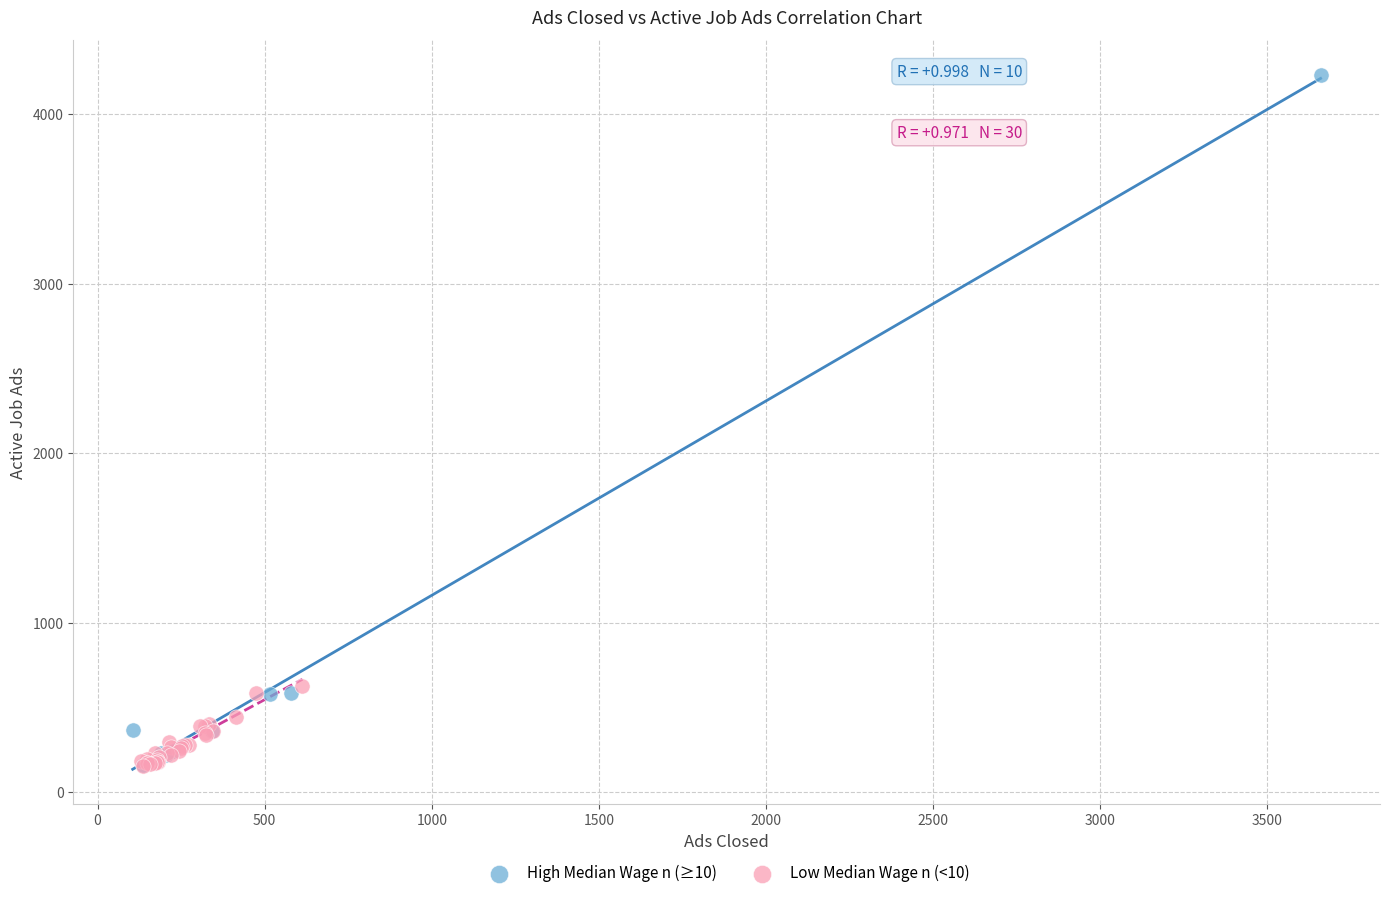

Which series contains the highest Y value?

High Median Wage n (≥10)